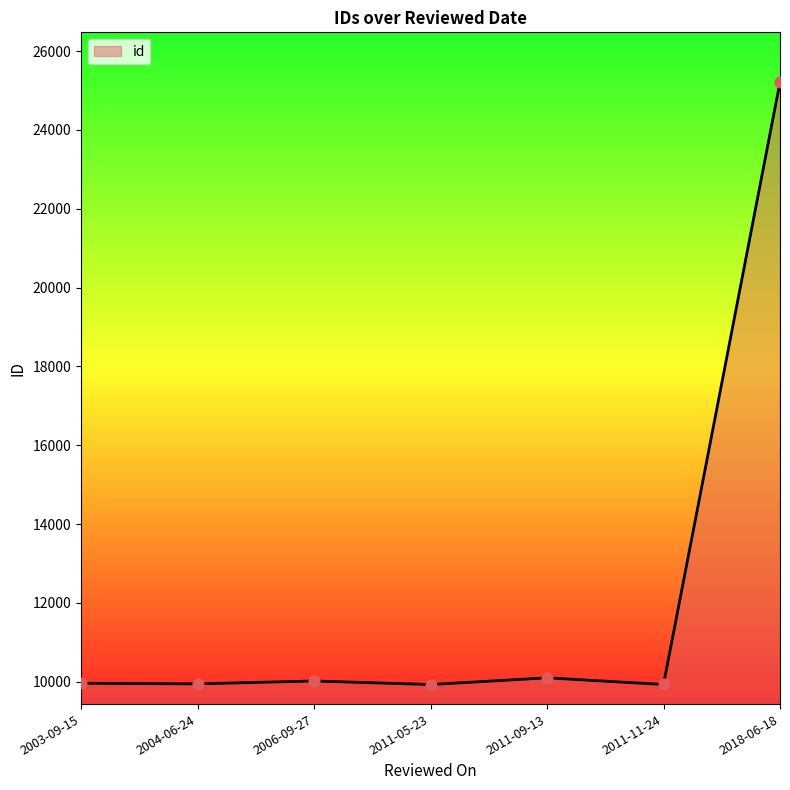

Approximately how many times larger is the value at 2018-06-18 compared to 2003-09-15?

2.5